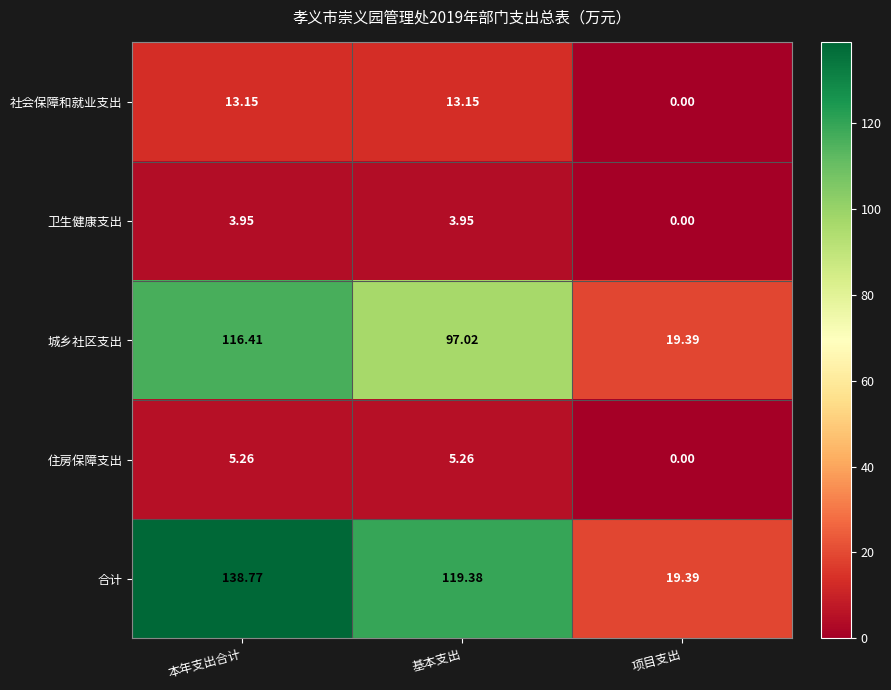

How many data points does each series have?

3